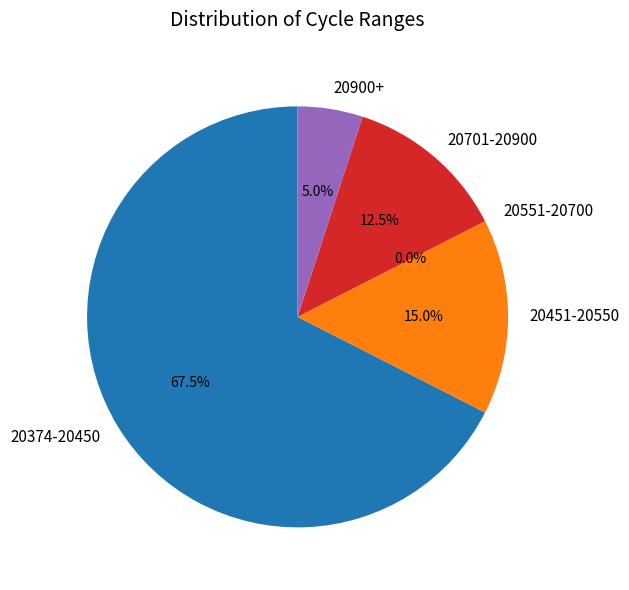

Approximately how many times larger is the value at 27 compared to 27?

1.0